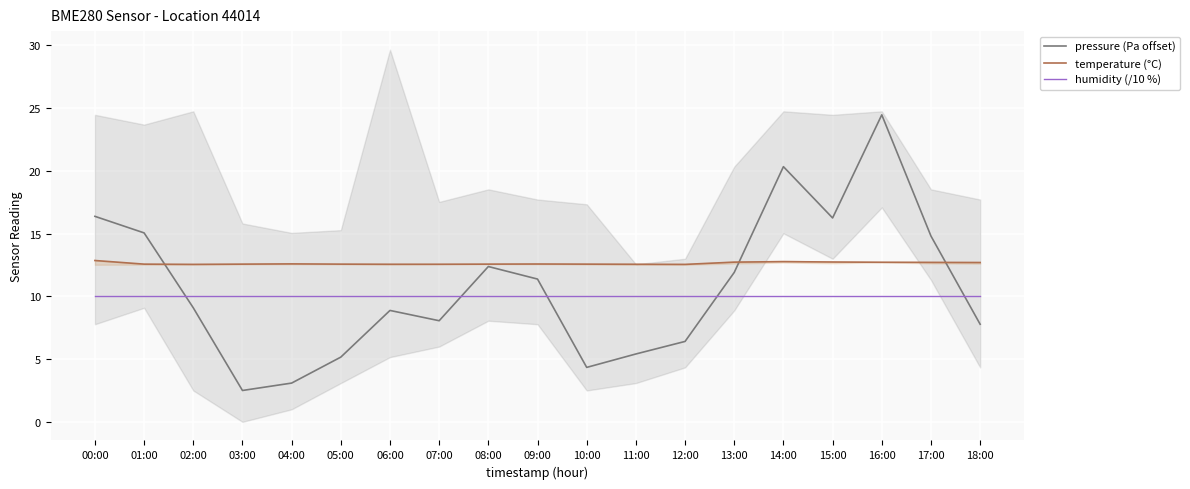

Where does the pressure (Pa offset) series first go above 9?

00:00